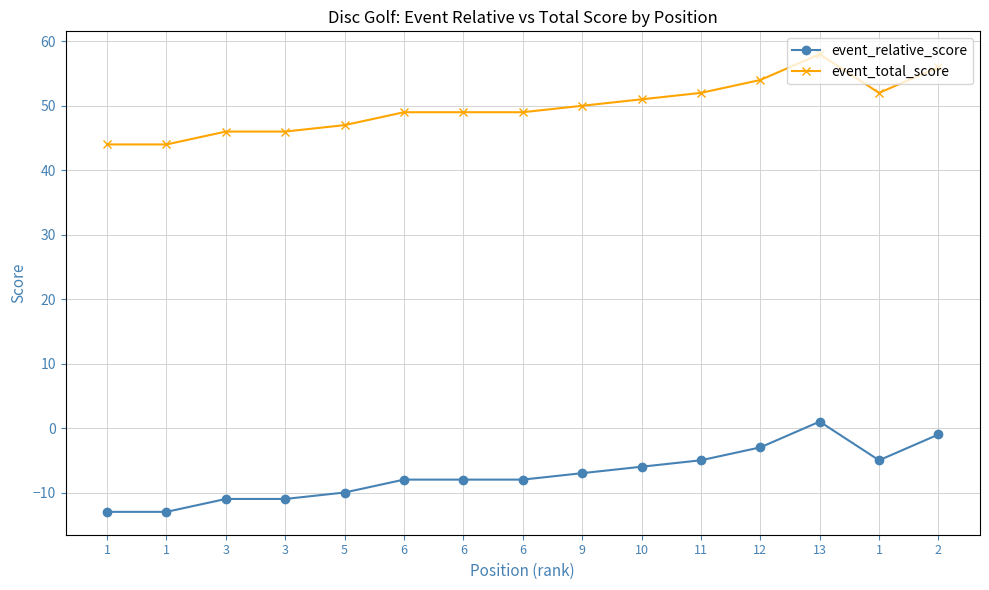

Reading left to right, transcribe all the data shown in this chart.

event_relative_score: -13	-13	-11	-11	-10	-8	-8	-8	-7	-6	-5	-3	1	-5	-1
event_total_score: 44	44	46	46	47	49	49	49	50	51	52	54	58	52	56